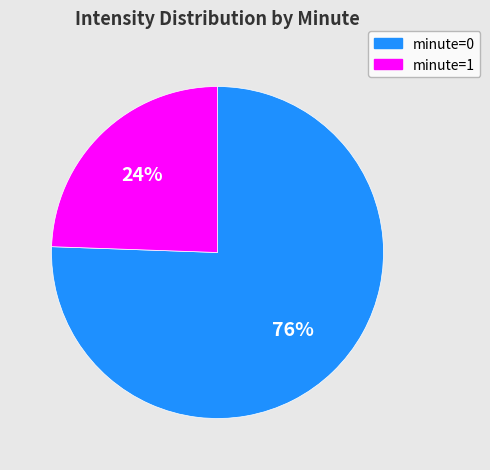

To the nearest percent, what is the average slice percentage?

50%